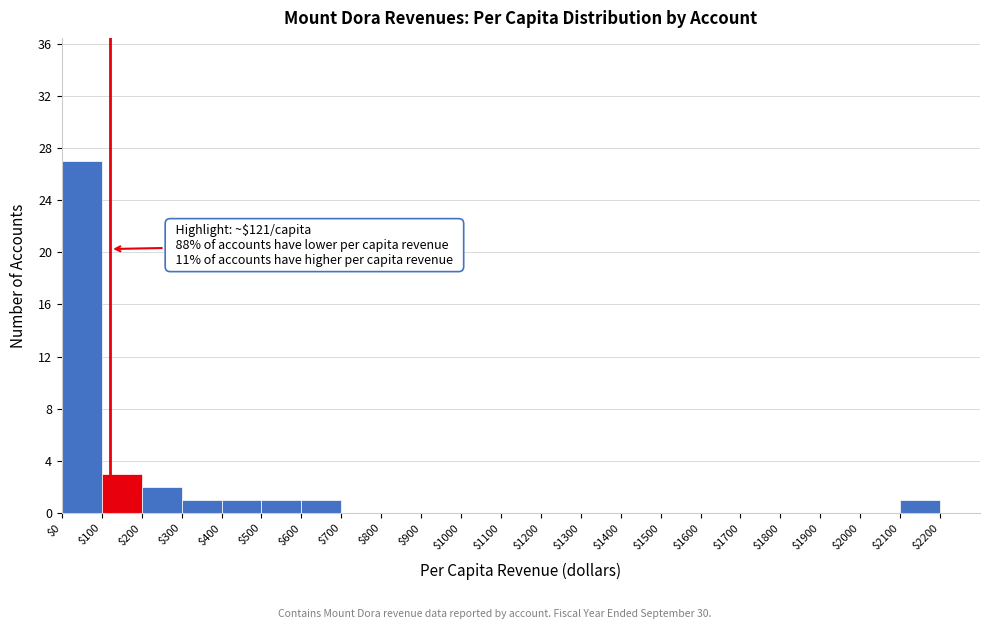

Which range on the x-axis has the tallest bar?

$0 to $100